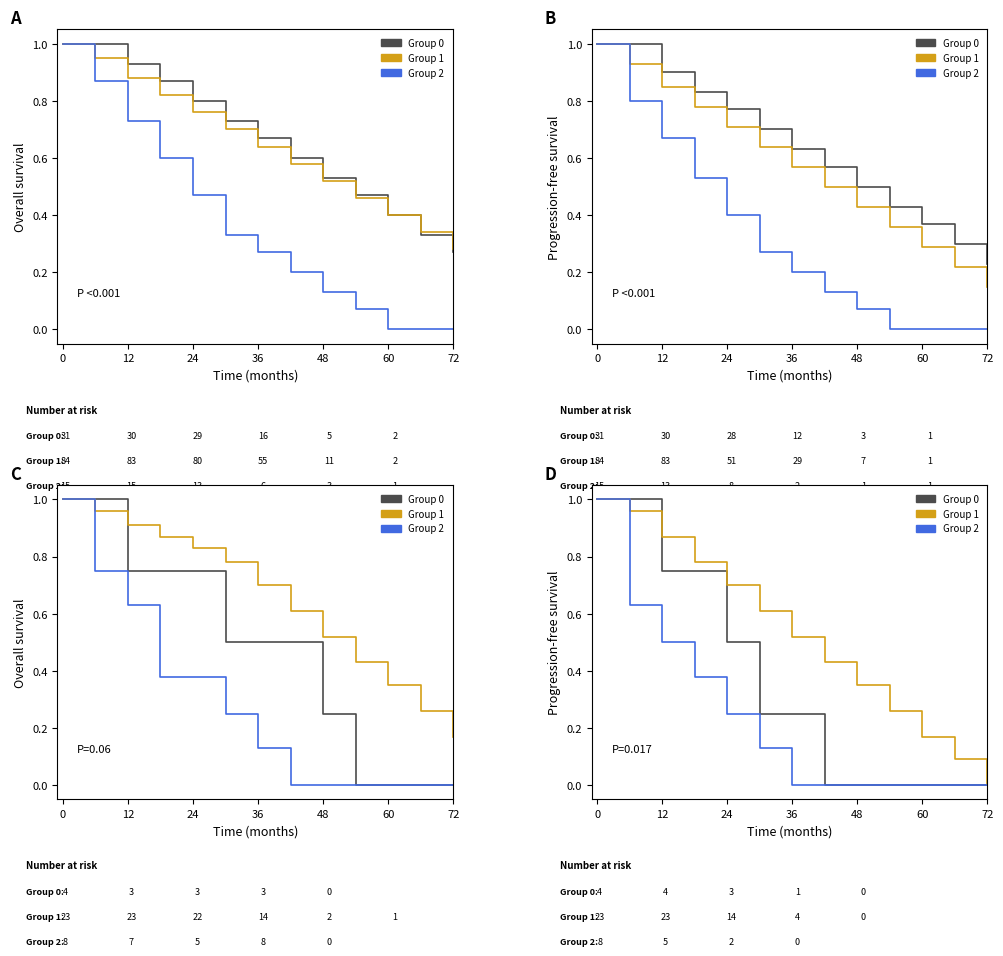

How many lines are shown in the chart?

3